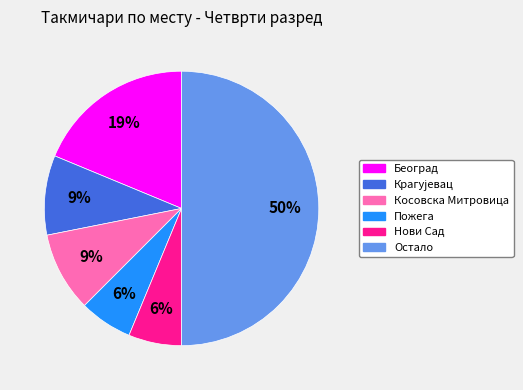

To the nearest percent, what is the difference between the largest and smallest slice percentages?

44%